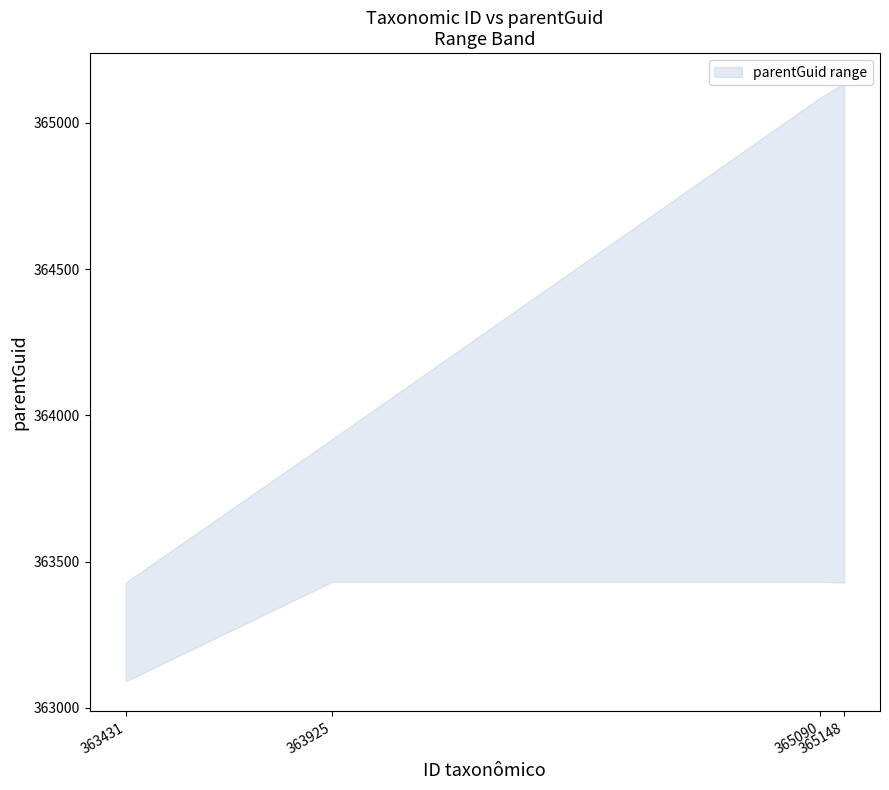

True or false: lower and upper intersect in this chart.

False